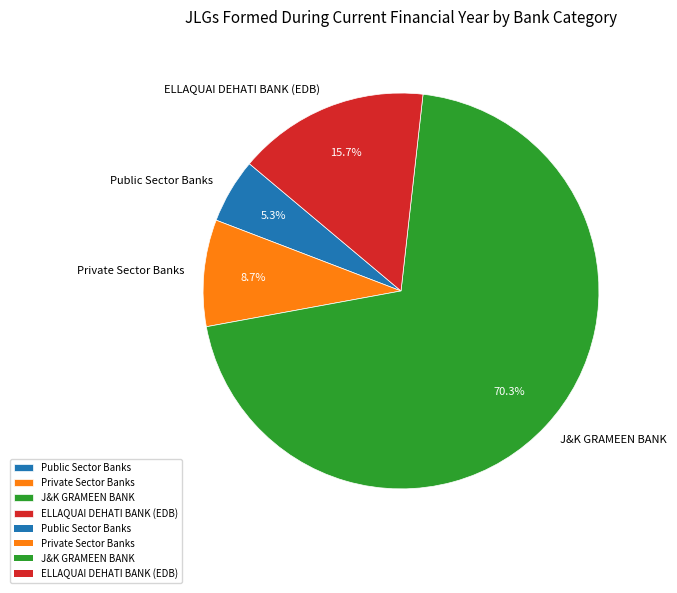

What is the smallest slice in the pie chart?

Public Sector Banks